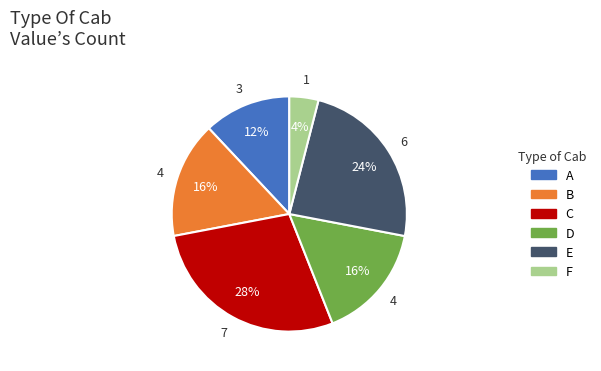

To the nearest percent, what is the difference between the largest and smallest slice percentages?

24%